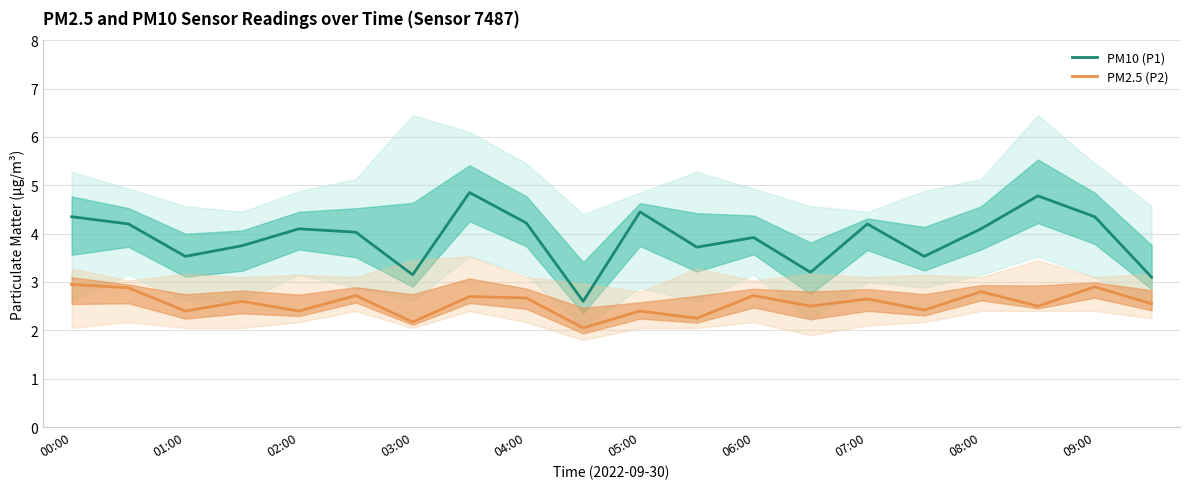

Is it true that PM2.5 (P2) equals 1.5 at 01:00?

False